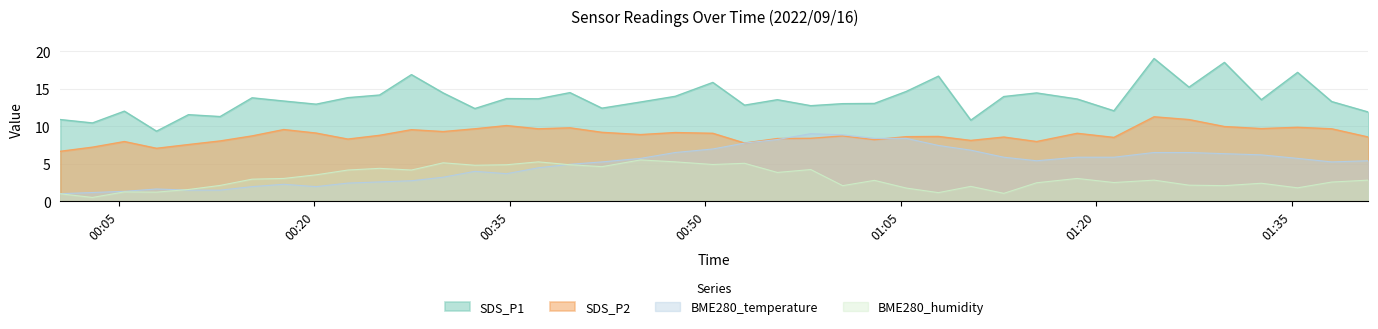

Which series changed the most between 2022/09/16 00:50:35 and 2022/09/16 01:38:05?

SDS_P1